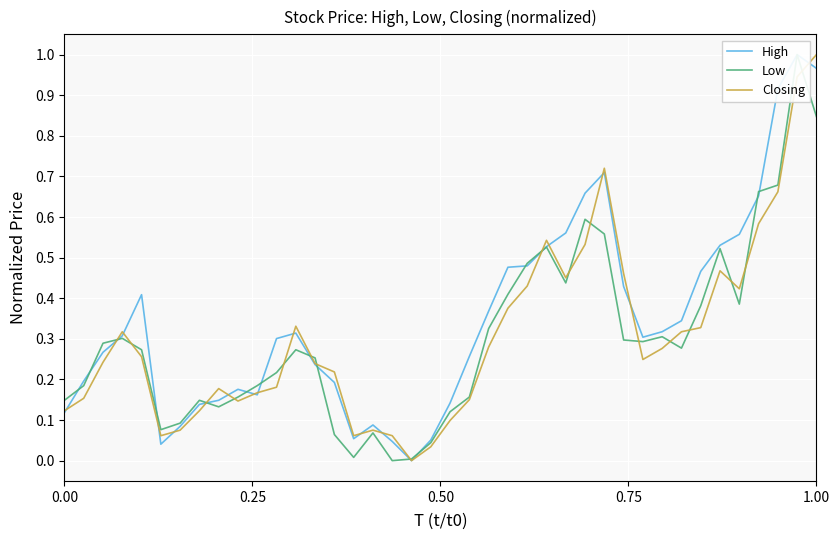

Reading left to right, what are all the values shown in this chart?

High: 0.1	0.2	0.3	0.3	0.4	0.0	0.1	0.1	0.1	0.2	0.2	0.3	0.3	0.2	0.2	0.1	0.1	0.0	0.0	0.1	0.1	0.3	0.4	0.5	0.5	0.5	0.6	0.7	0.7	0.4	0.3	0.3	0.3	0.5	0.5	0.6	0.7	0.9	1.0	1.0
Low: 0.1	0.2	0.3	0.3	0.3	0.1	0.1	0.1	0.1	0.2	0.2	0.2	0.3	0.3	0.1	0.0	0.1	0.0	0.0	0.0	0.1	0.2	0.3	0.4	0.5	0.5	0.4	0.6	0.6	0.3	0.3	0.3	0.3	0.4	0.5	0.4	0.7	0.7	1.0	0.8
Closing: 0.1	0.2	0.2	0.3	0.3	0.1	0.1	0.1	0.2	0.1	0.2	0.2	0.3	0.2	0.2	0.1	0.1	0.1	0.0	0.0	0.1	0.2	0.3	0.4	0.4	0.5	0.5	0.5	0.7	0.5	0.2	0.3	0.3	0.3	0.5	0.4	0.6	0.7	0.9	1.0